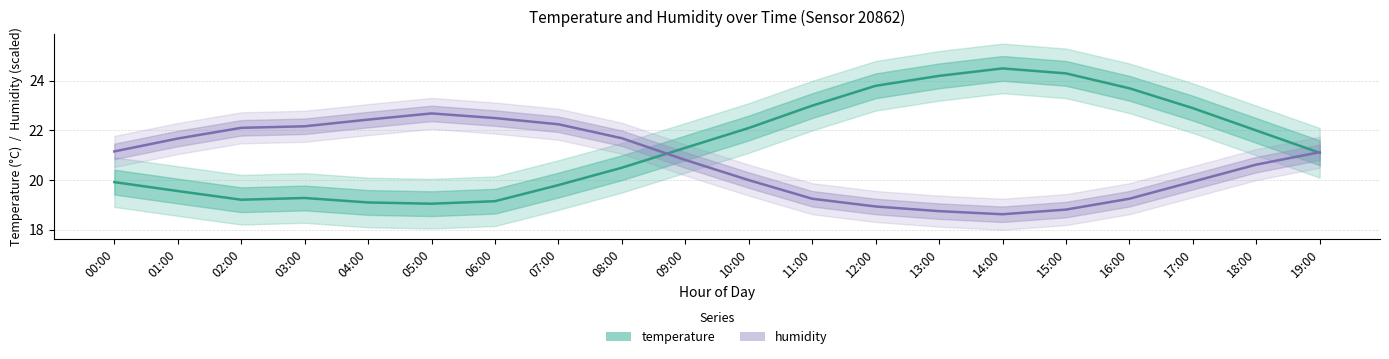

Between which two adjacent categories do humidity and temperature first intersect?

08:00 and 09:00